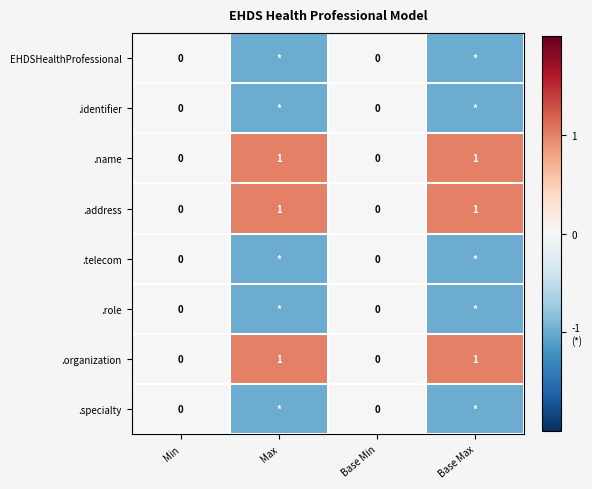

Is it true that .name equals 0 at Min?

True